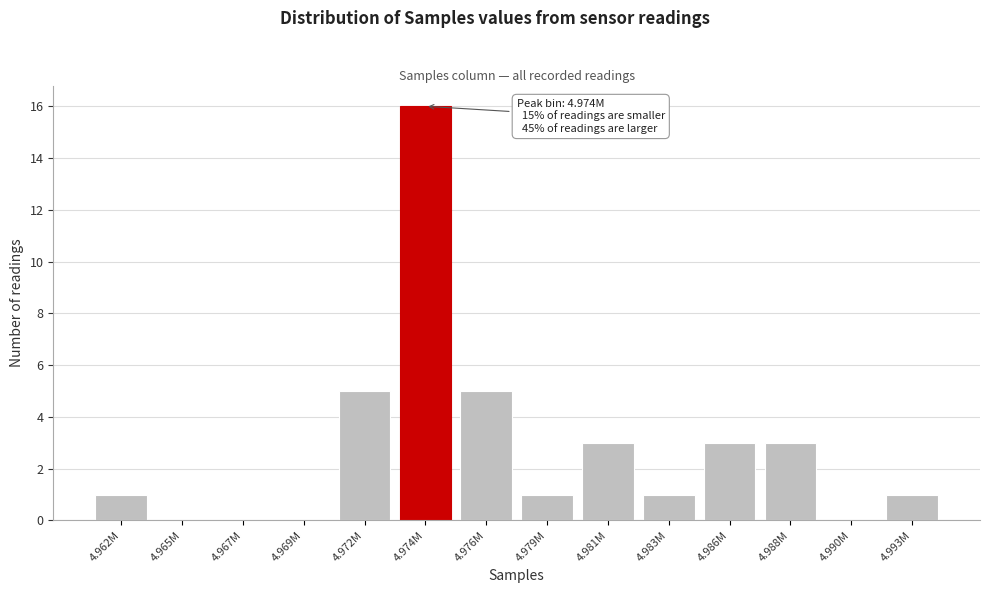

Reading left to right, what are all the values shown in this chart?

4.962M=1	4.965M=0	4.967M=0	4.969M=0	4.972M=5	4.974M=16	4.976M=5	4.979M=1	4.981M=3	4.983M=1	4.986M=3	4.988M=3	4.990M=0	4.993M=1